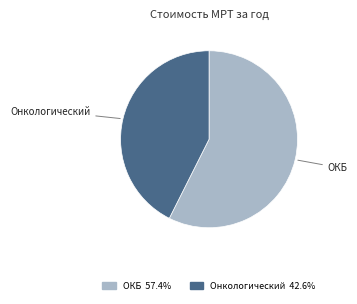

Is there any slice that represents more than half of the pie?

Yes